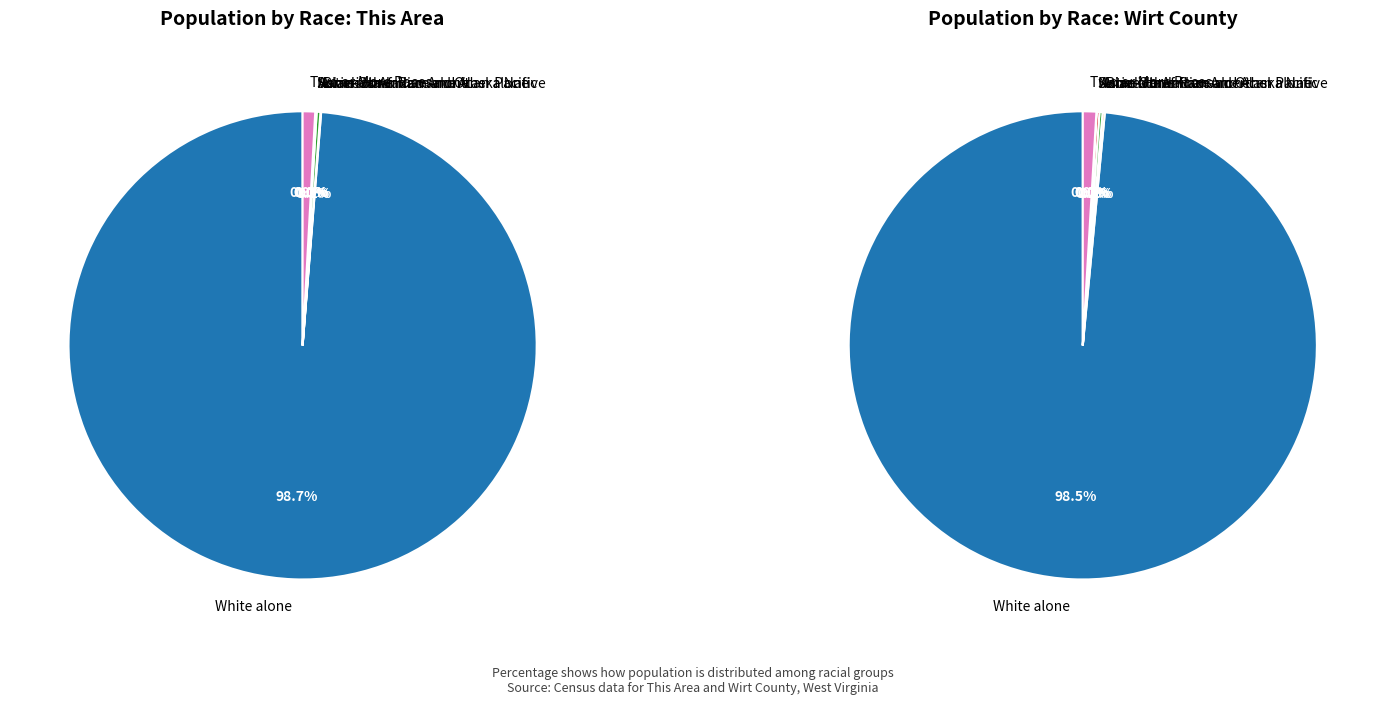

To the nearest percent, what is the difference between the largest and smallest slice percentages?

99%